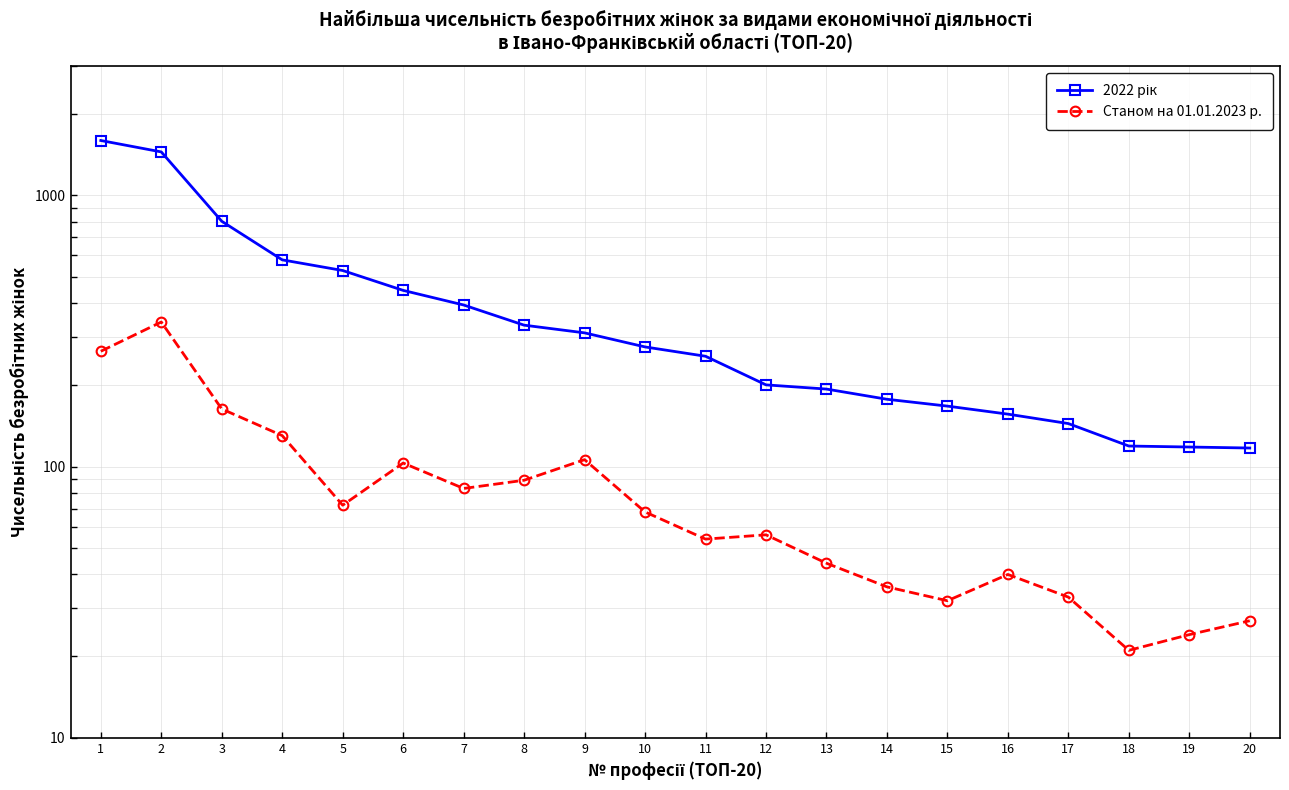

How many data points does each series have?

20